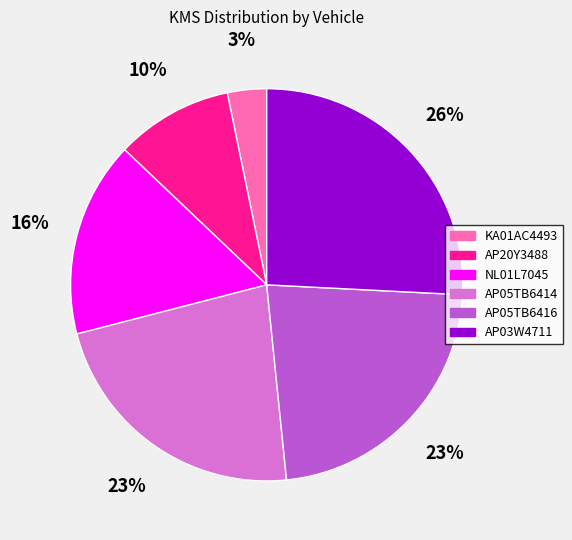

What percentage is the NL01L7045 slice, to the nearest percent?

16%